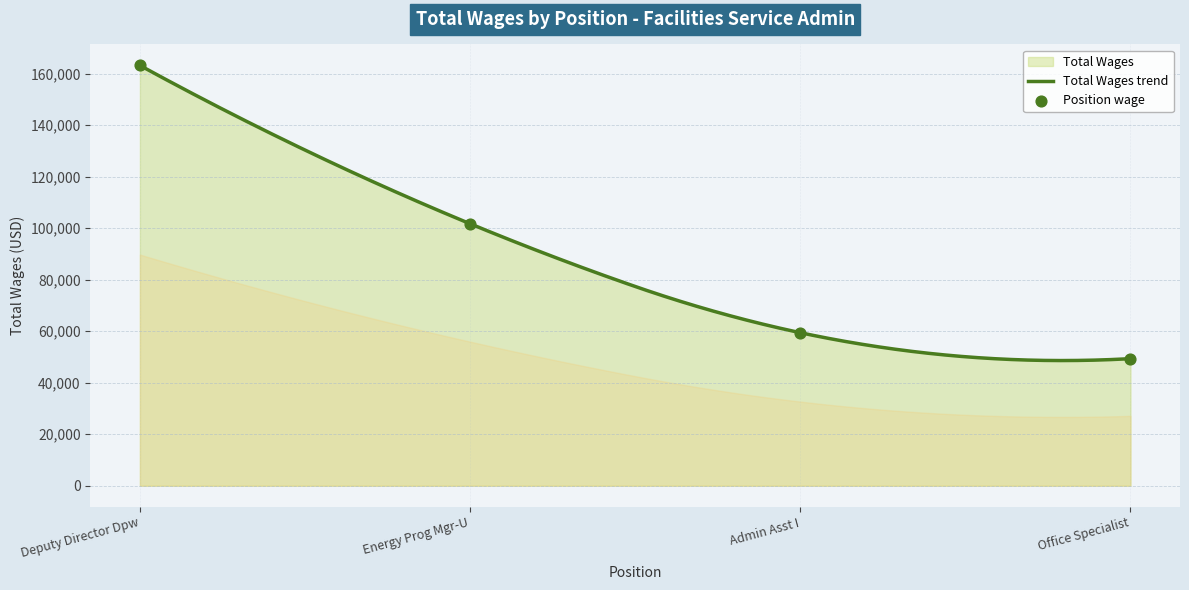

What is the ratio of the value at Deputy Director Dpw to the value at Office Specialist?

3.3